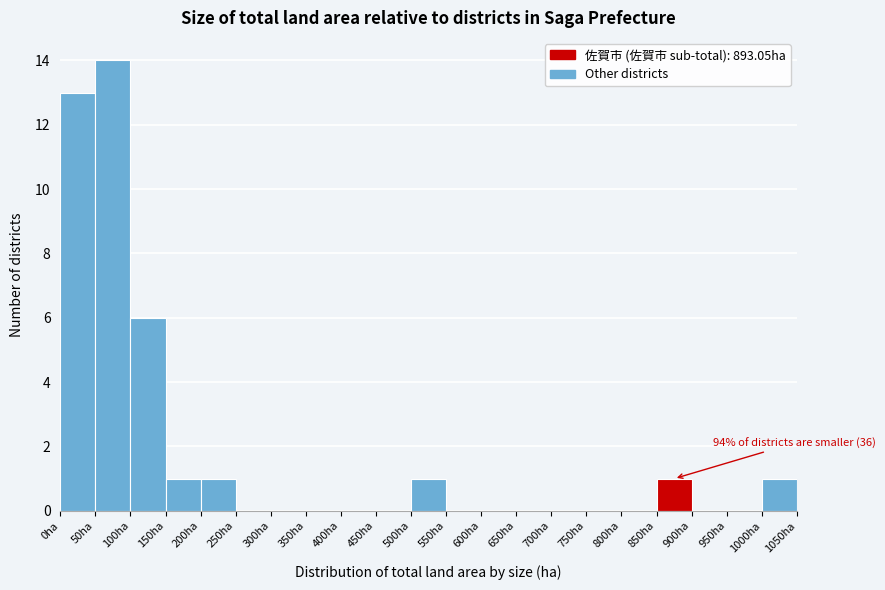

Over which range of the x-axis is the bar tallest?

50 to 100